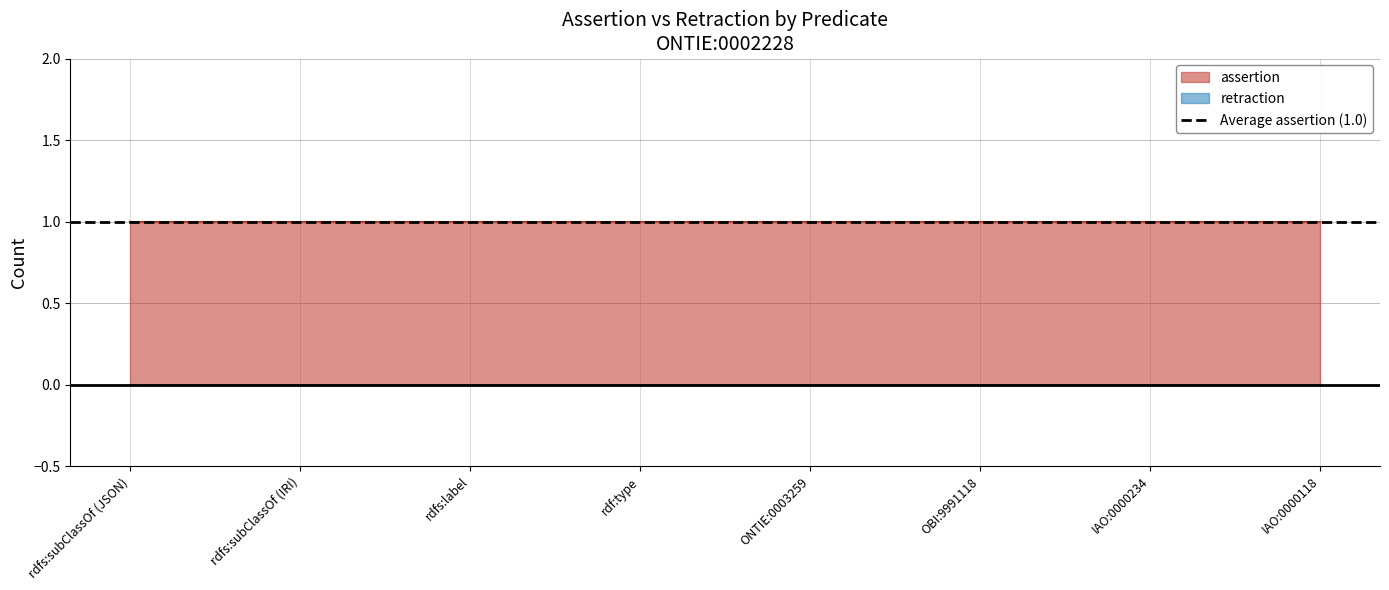

How many lines are shown in the chart?

2